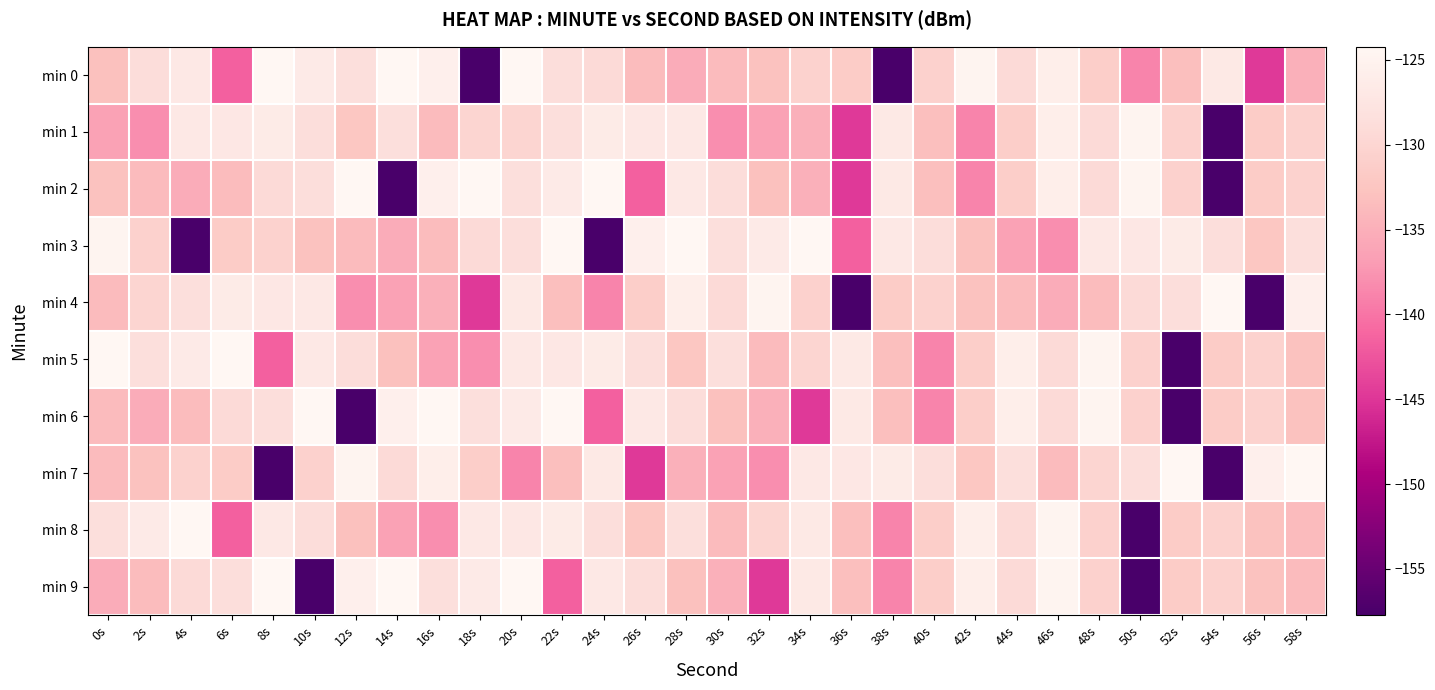

Between 24s and 30s, which is larger?

24s